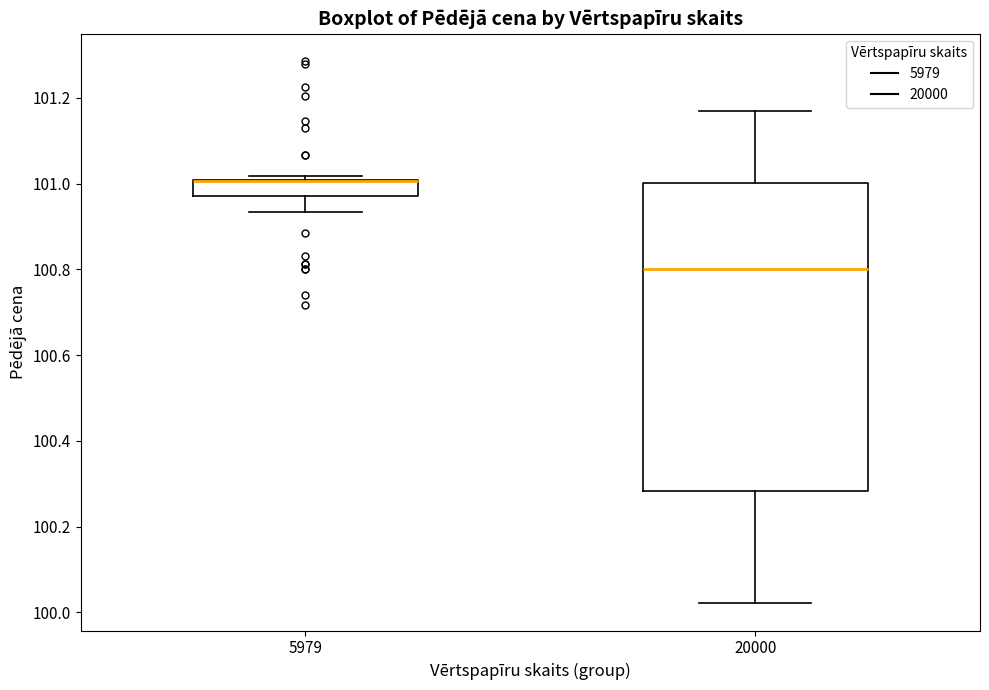

Which box is the tallest, from its lower edge to its upper edge?

20000